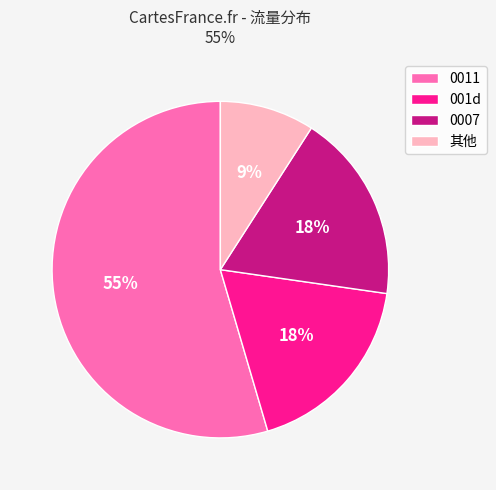

To the nearest percent, what is the difference between the 001d and 其他 slice percentages?

9%